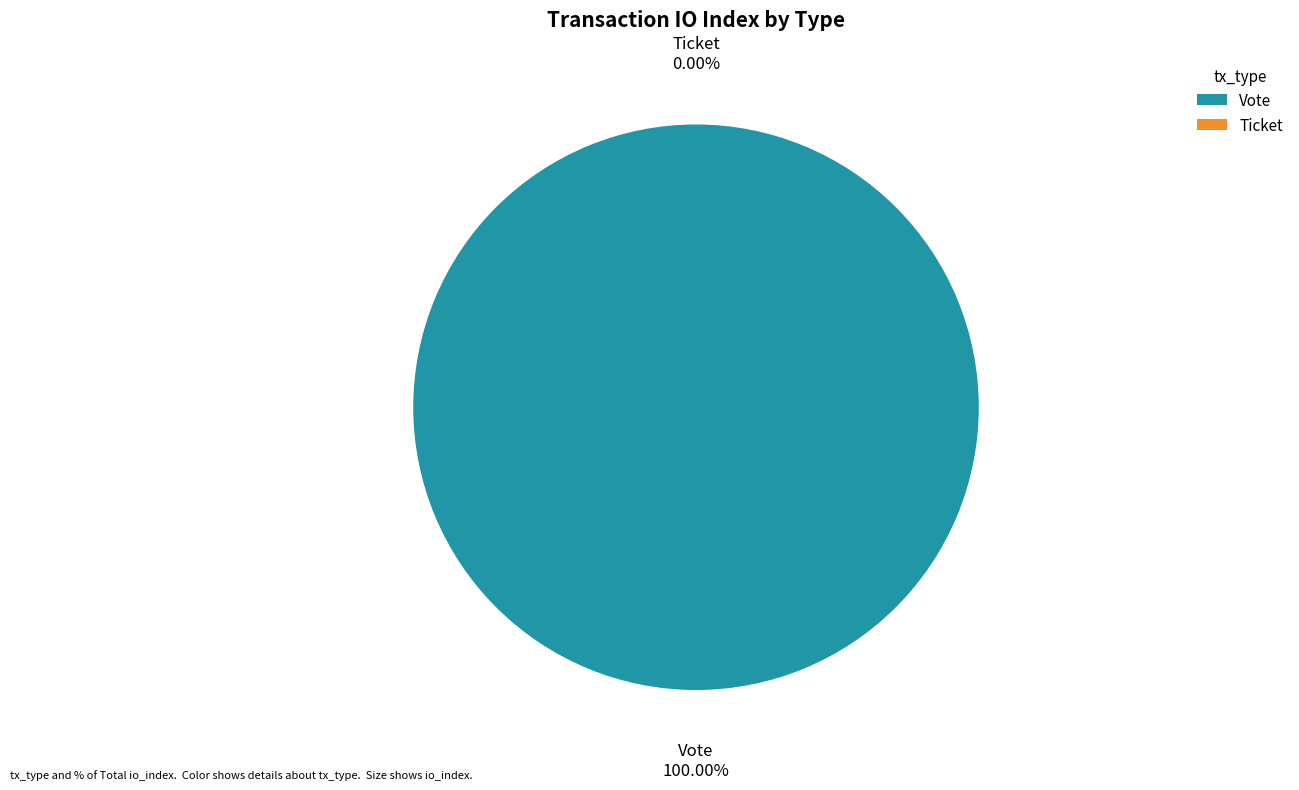

How many segments does this pie chart have?

2